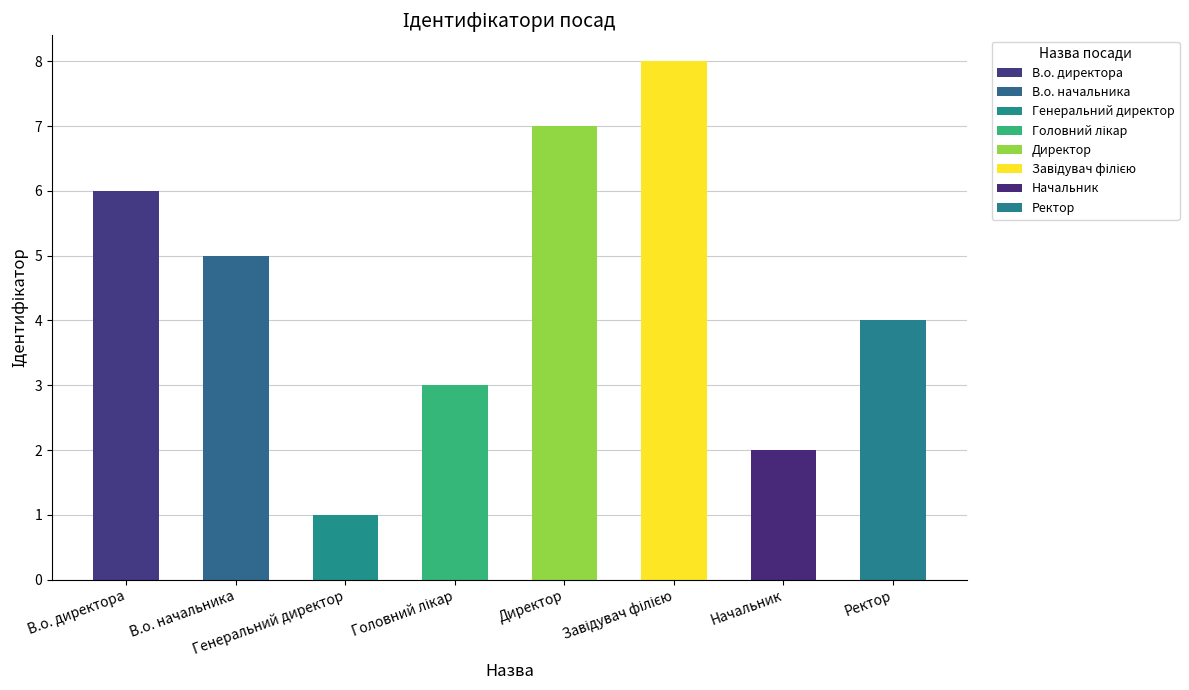

How many data points does each series have?

8